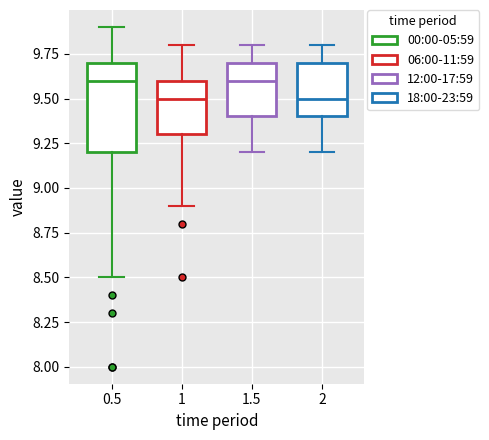

Comparing the boxes themselves (not the whiskers), which one is the tallest?

0.5